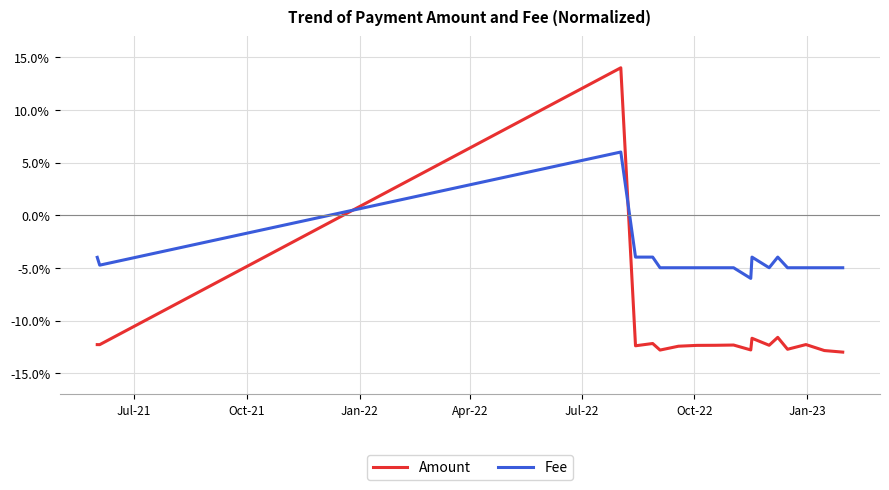

Which series has the largest total across all categories?

Fee